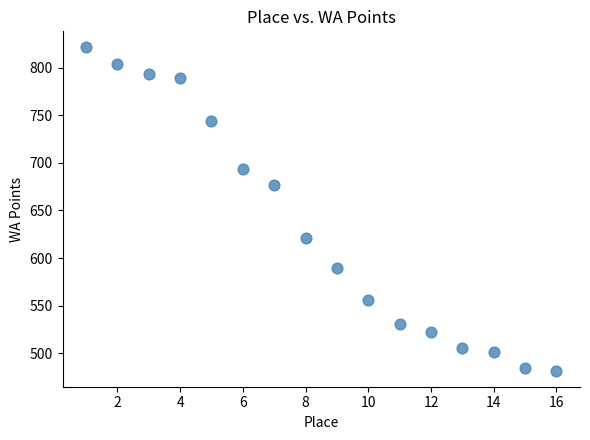

What is the range of Y values (max minus min)?

339